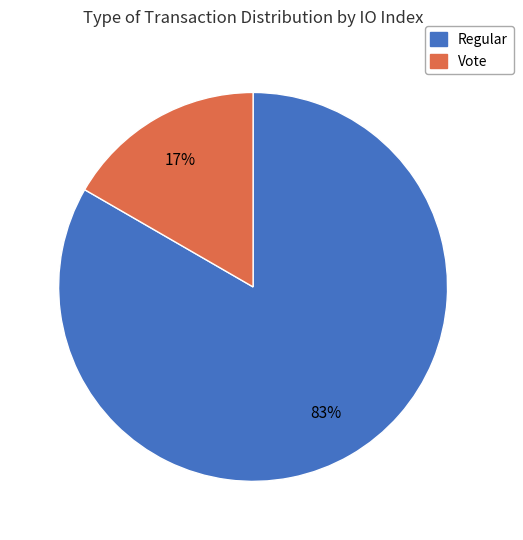

Combined, do Vote and Regular account for over 50%?

Yes